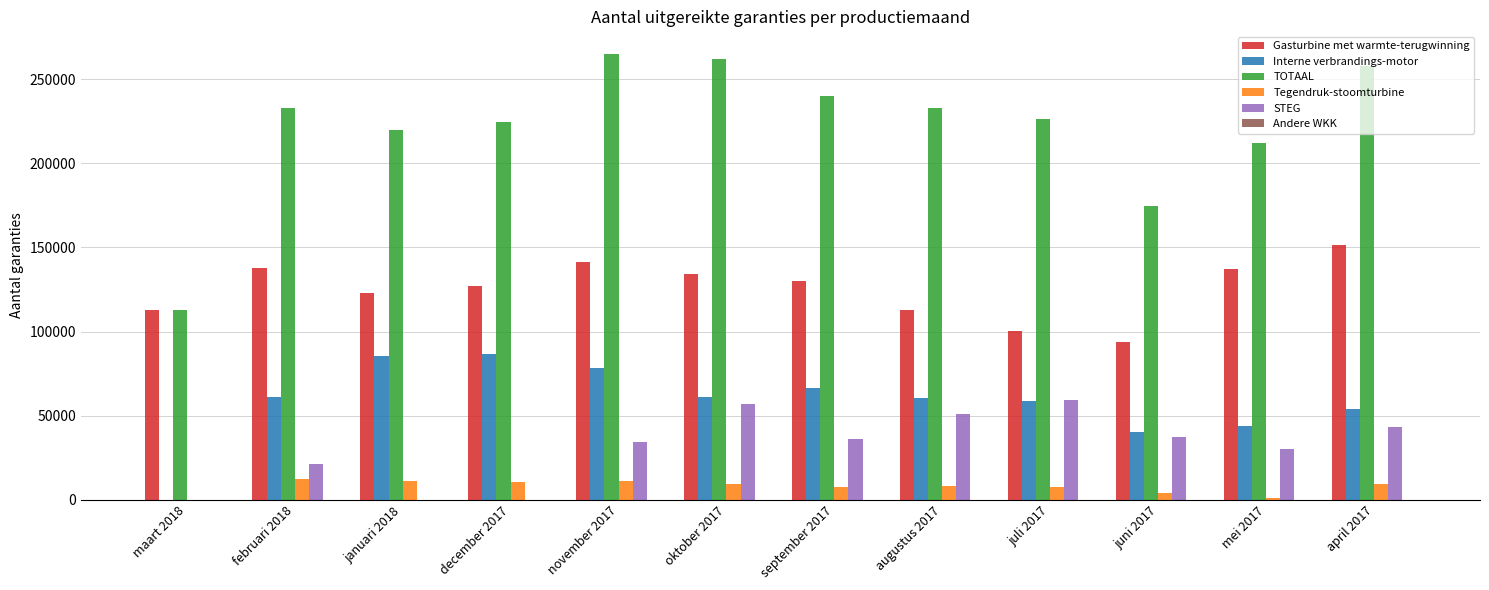

How many series are shown in this chart?

6